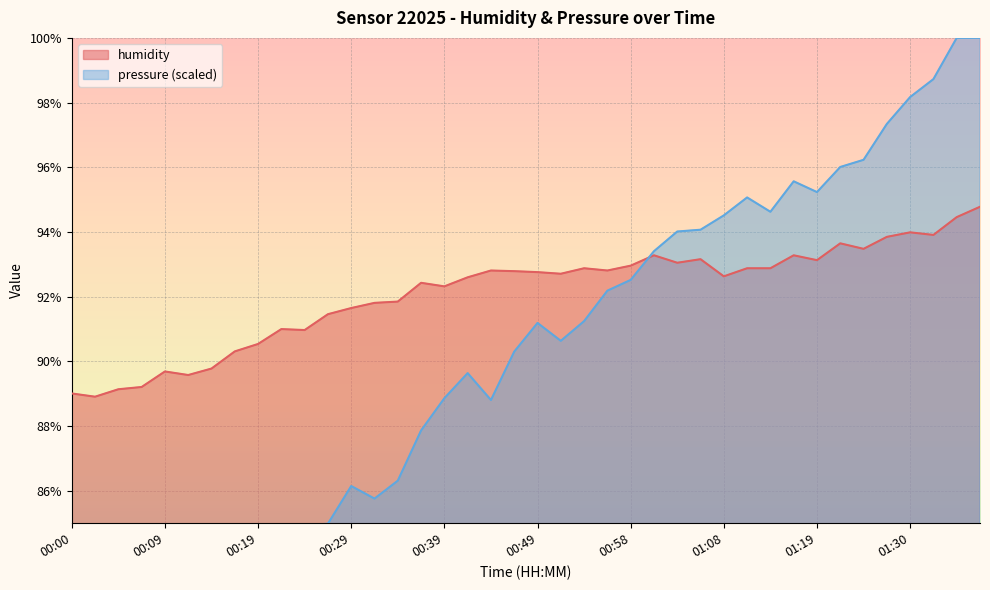

List the series in order of their peak value, highest first.

pressure, humidity